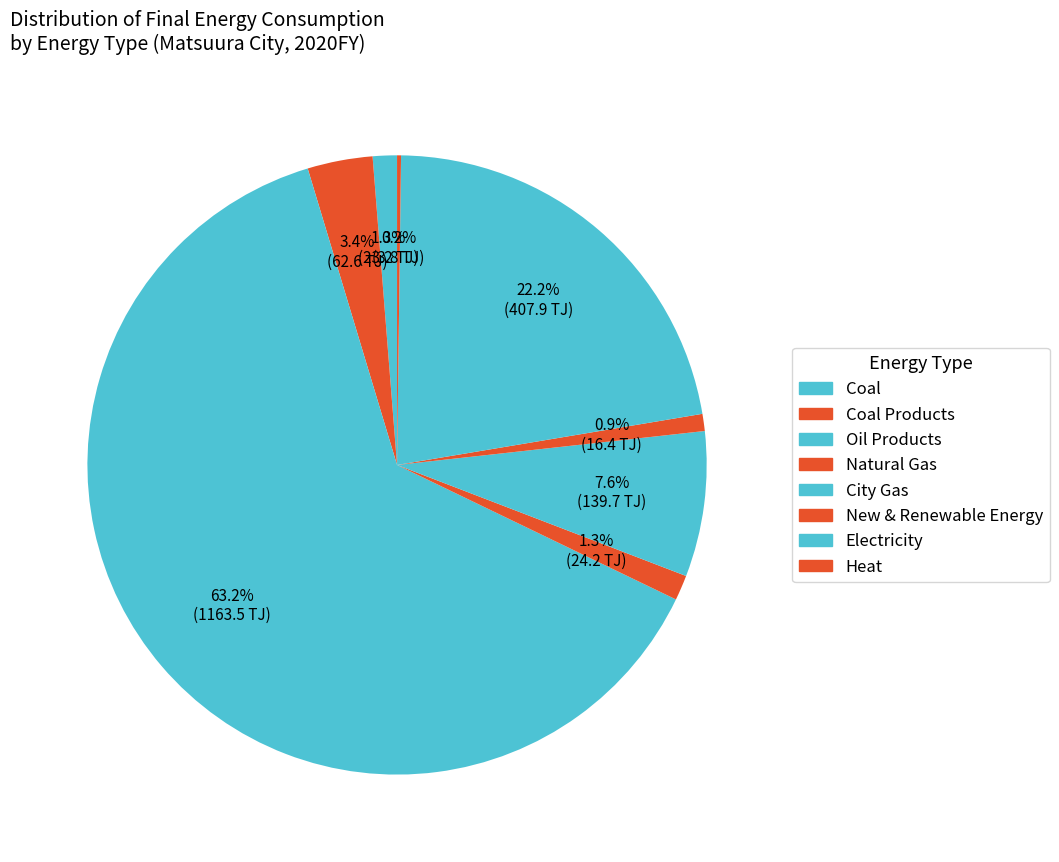

How many segments does this pie chart have?

8